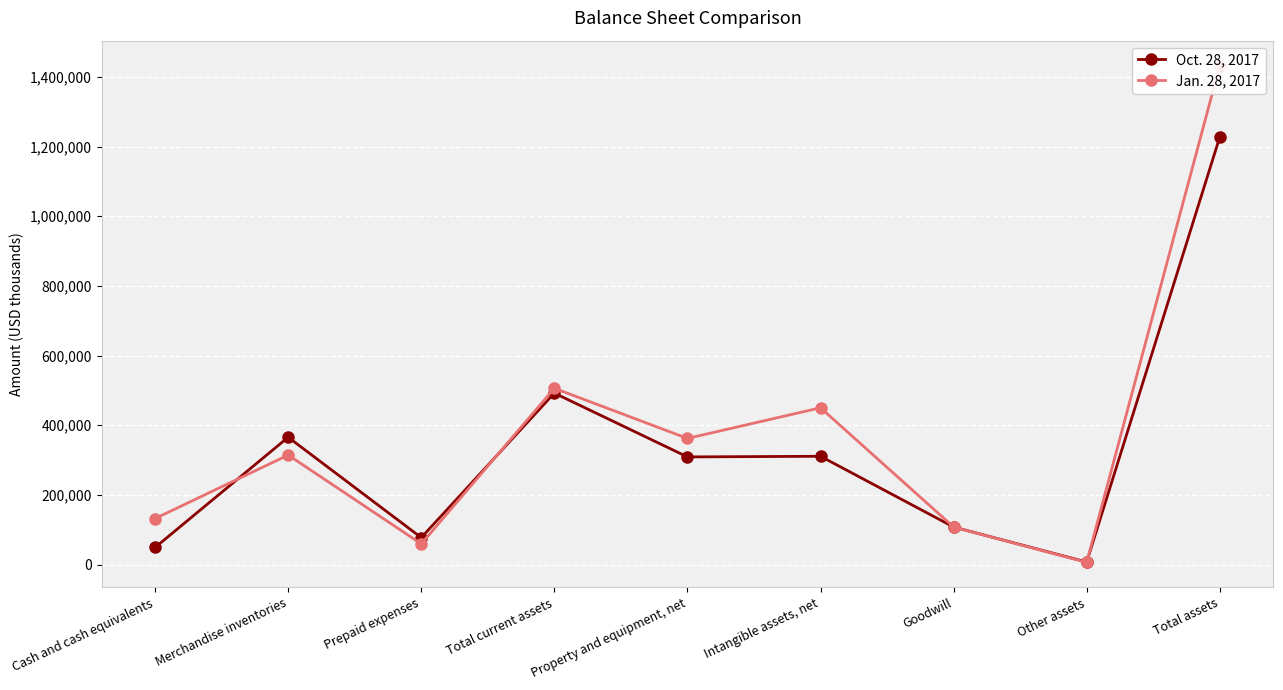

Which series has the widest spread of values?

Jan. 28, 2017